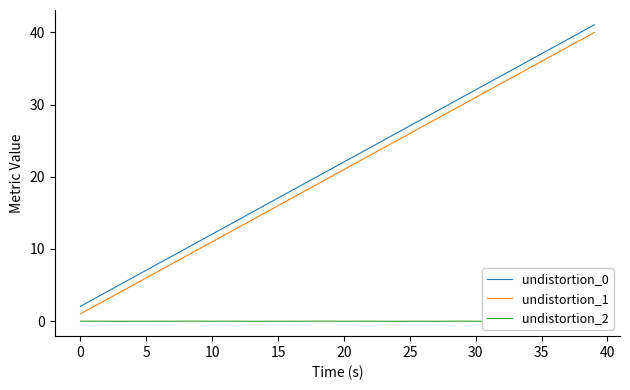

The value of undistortion_2 at 17 is -0.0. True or false?

True